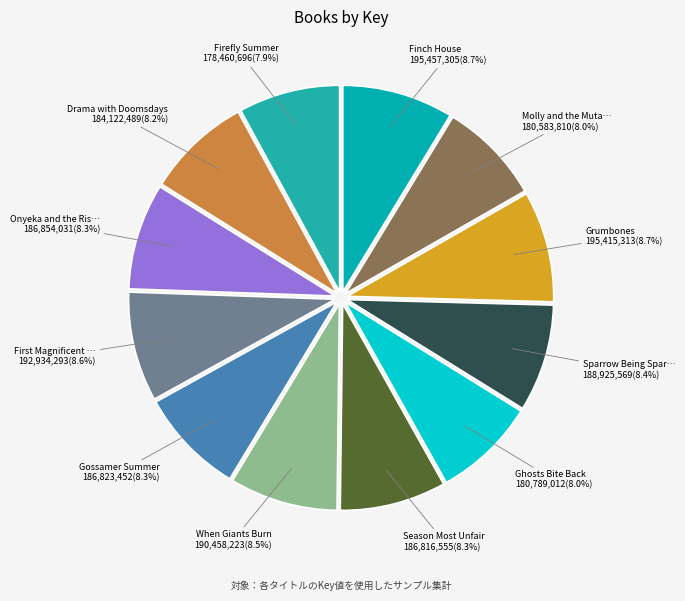

Rank the categories by value from highest to lowest.

Finch House, Grumbones, First Magnificent Summer, When Giants Burn, Sparrow Being Sparrow, Onyeka and the Rise of the Rebels, Gossamer Summer, Season Most Unfair, Drama with Doomsdays, Ghosts Bite Back, Molly and the Mutants, Firefly Summer